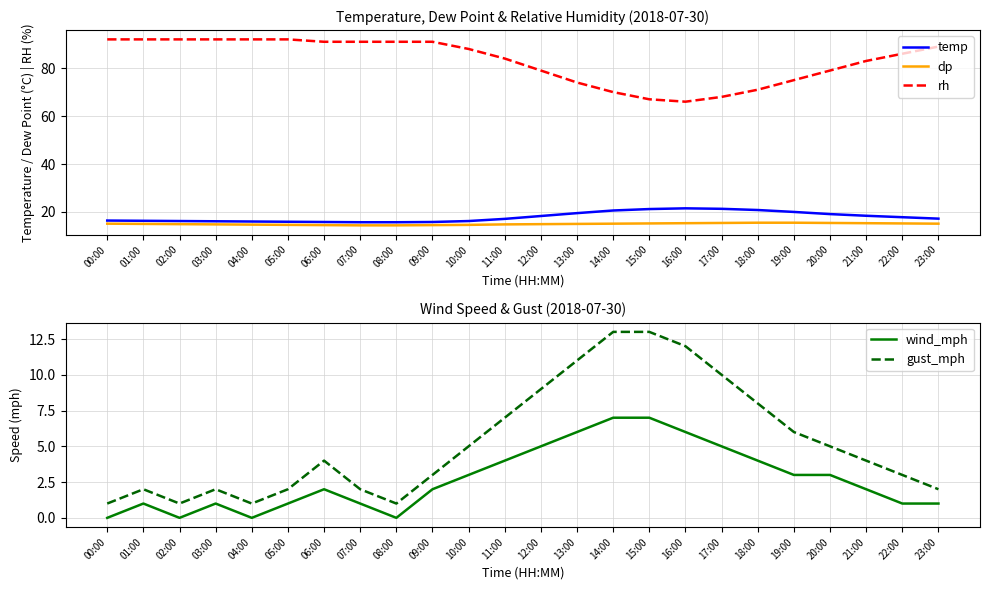

Reading left to right, list all the values displayed in this chart.

temp: 16.4	16.3	16.2	16.1	16.0	15.9	15.8	15.7	15.7	15.8	16.2	17.1	18.3	19.5	20.6	21.2	21.5	21.3	20.8	20.0	19.1	18.4	17.8	17.2
dp: 15.1	15.0	14.9	14.8	14.7	14.6	14.5	14.4	14.4	14.5	14.6	14.8	14.9	15.0	15.1	15.2	15.3	15.4	15.5	15.5	15.4	15.3	15.2	15.1
rh: 92.0	92.0	92.0	92.0	92.0	92.0	91.0	91.0	91.0	91.0	88.0	84.0	79.0	74.0	70.0	67.0	66.0	68.0	71.0	75.0	79.0	83.0	86.0	89.0
wind_mph: 0.0	1.0	0.0	1.0	0.0	1.0	2.0	1.0	0.0	2.0	3.0	4.0	5.0	6.0	7.0	7.0	6.0	5.0	4.0	3.0	3.0	2.0	1.0	1.0
gust_mph: 1.0	2.0	1.0	2.0	1.0	2.0	4.0	2.0	1.0	3.0	5.0	7.0	9.0	11.0	13.0	13.0	12.0	10.0	8.0	6.0	5.0	4.0	3.0	2.0